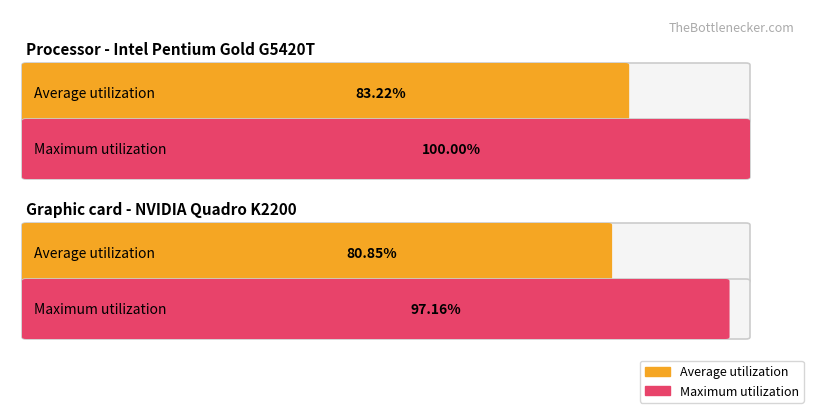

True or false: Average utilization has a value of 60.8 at 2018-05-07.

False